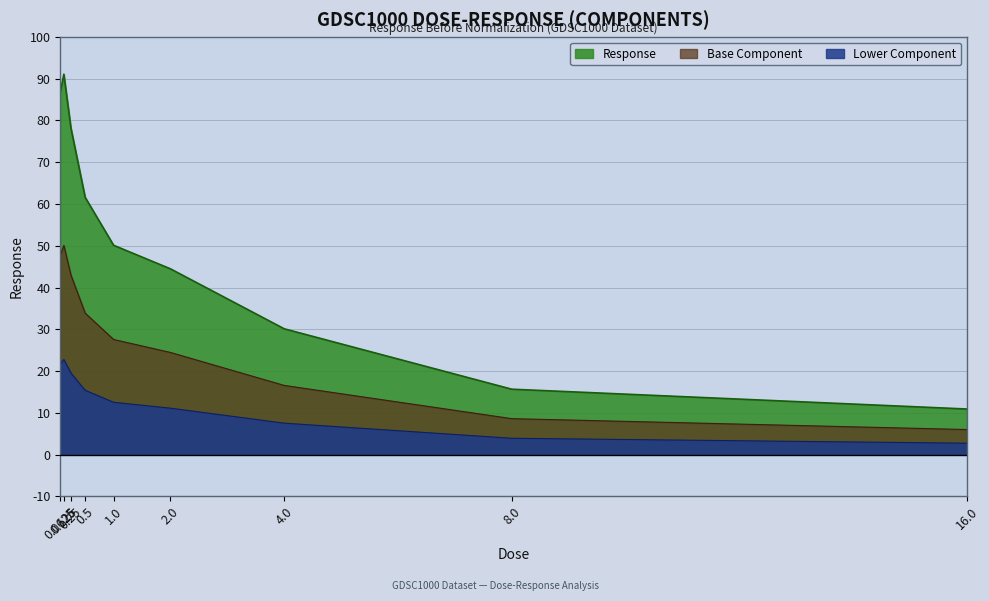

The value at 16.0 is 1.5. True or false?

False